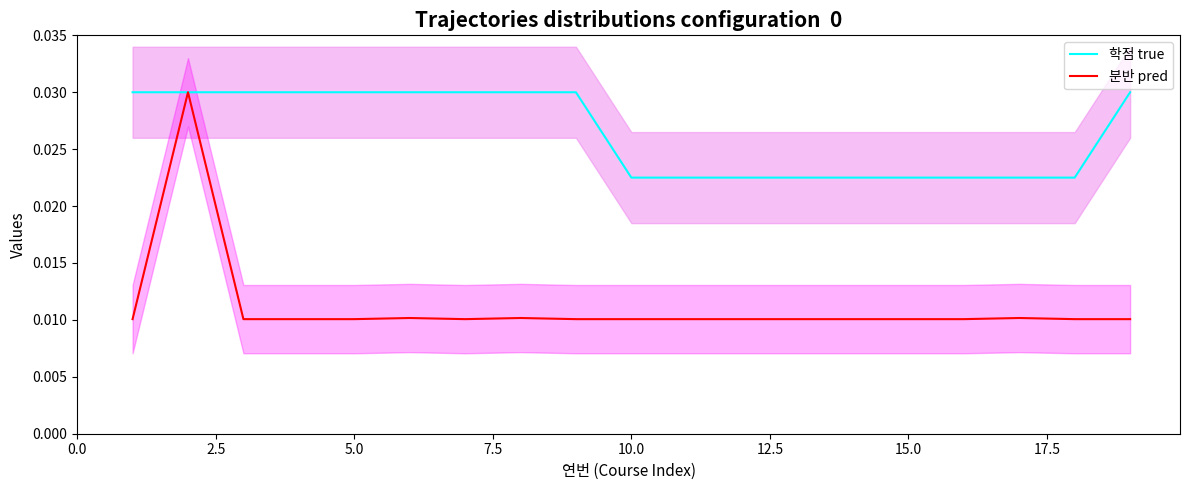

True or false: 학점 true and 분반 pred cross at least once.

False